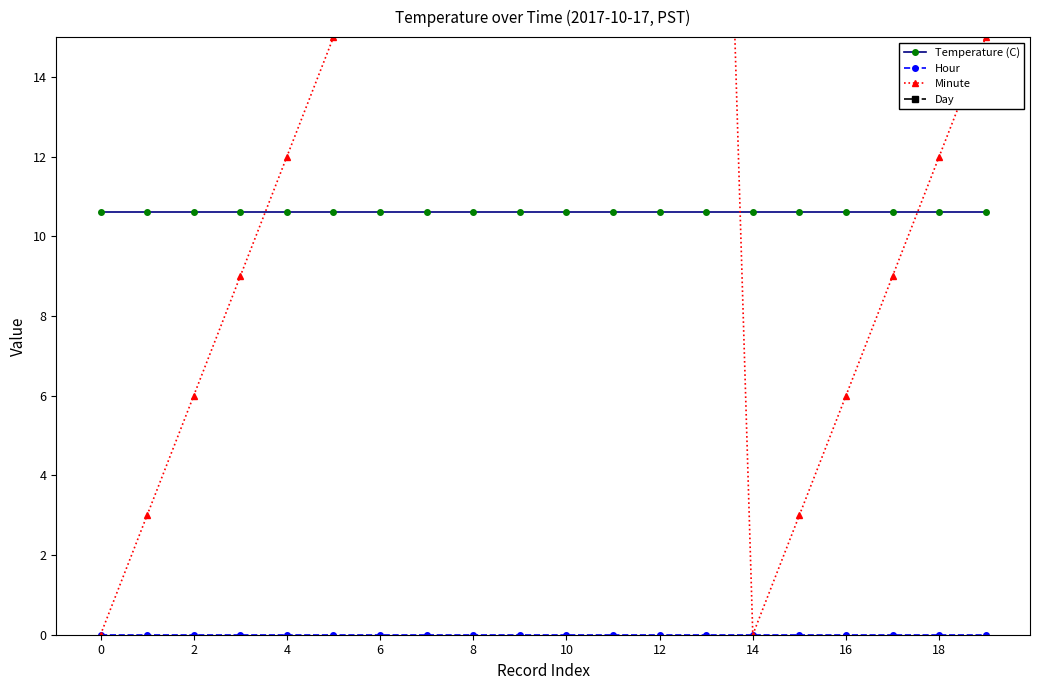

What is the maximum value shown in the chart?

39.0